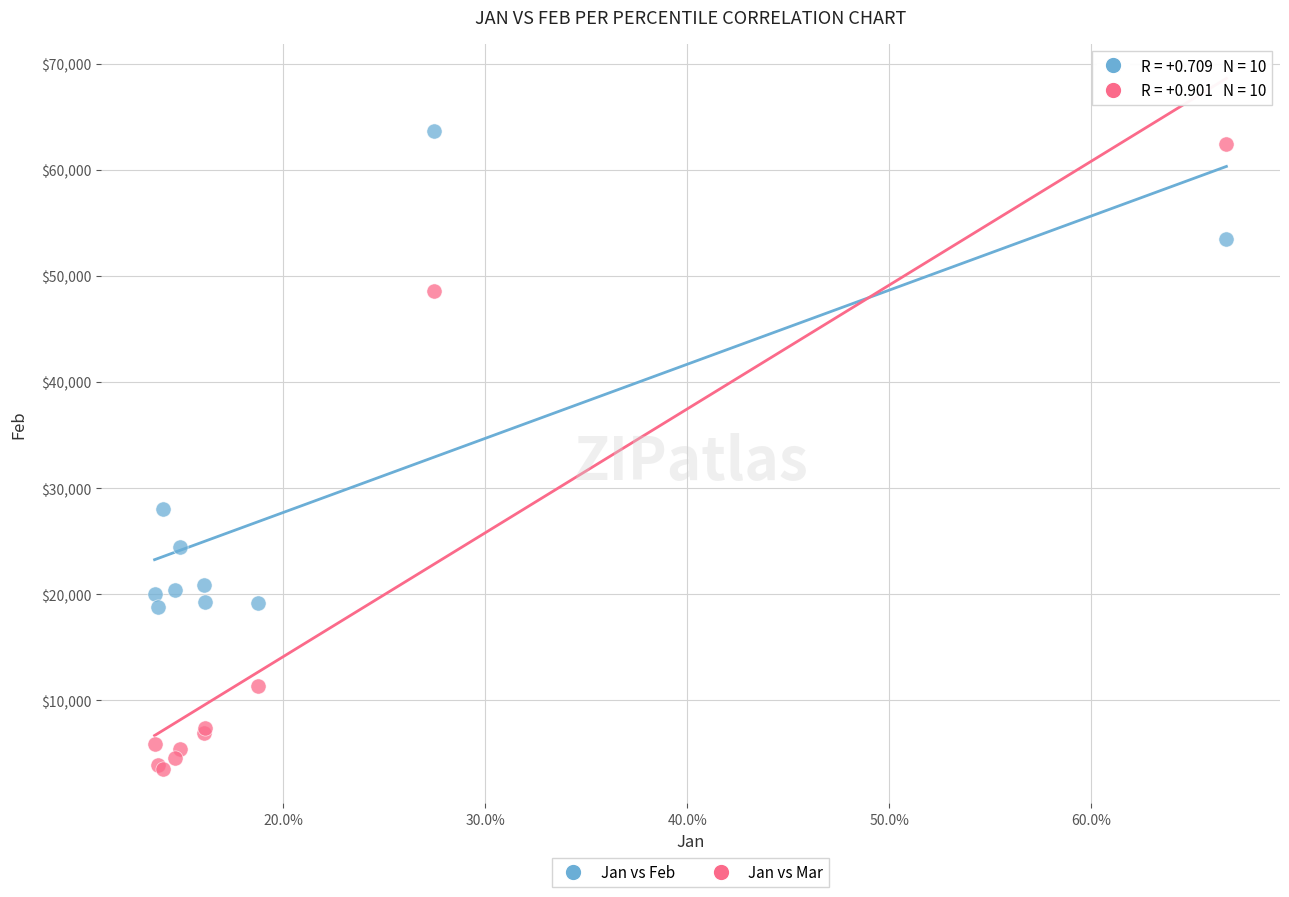

What are all the series names shown in the legend?

Jan vs Feb, Jan vs Mar